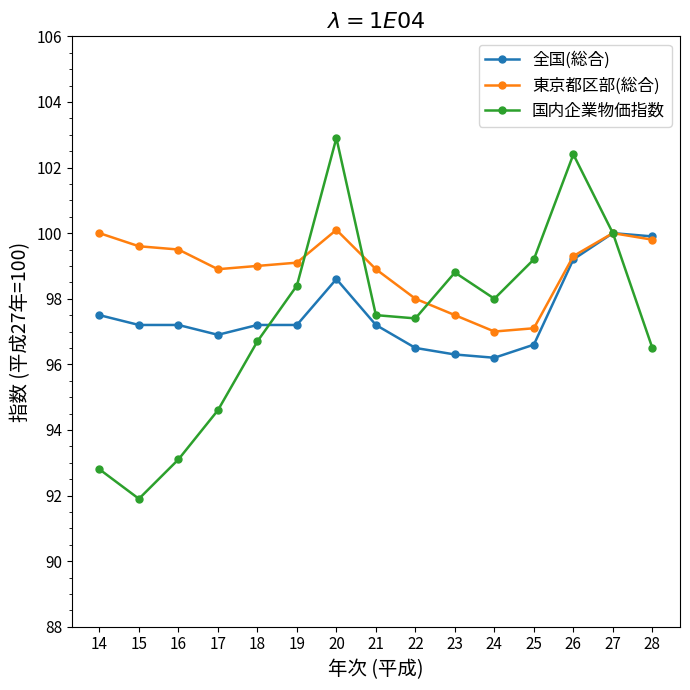

Which series has the widest spread of values?

国内企業物価指数